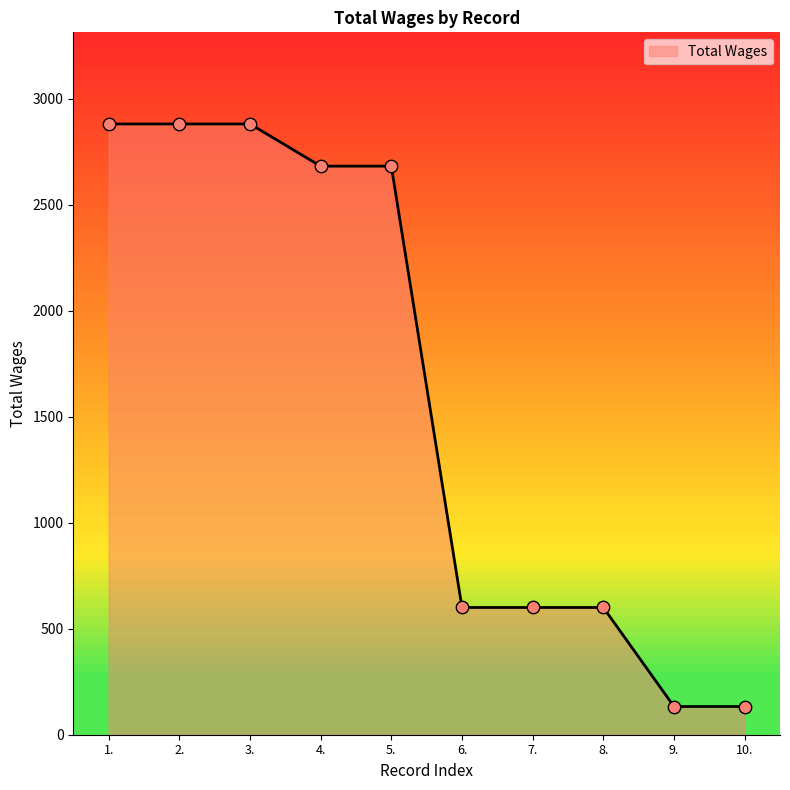

What is the ratio of the value at 5. to the value at 8.?

4.5